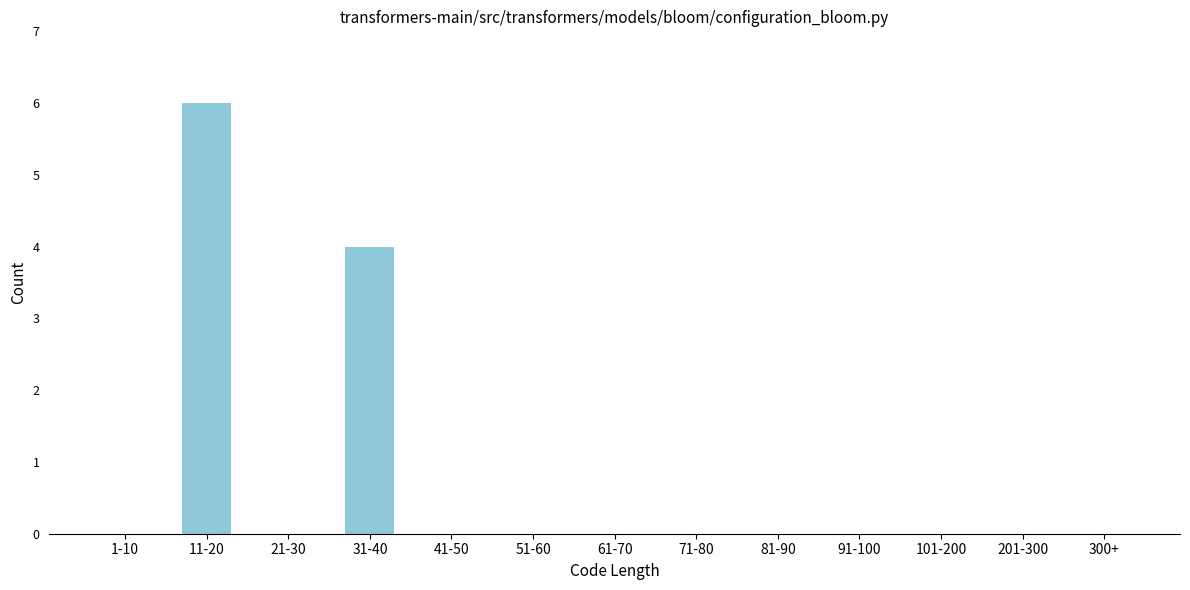

Reading left to right, list all the values displayed in this chart.

1-10=0	11-20=6	21-30=0	31-40=4	41-50=0	51-60=0	61-70=0	71-80=0	81-90=0	91-100=0	101-200=0	201-300=0	300+=0